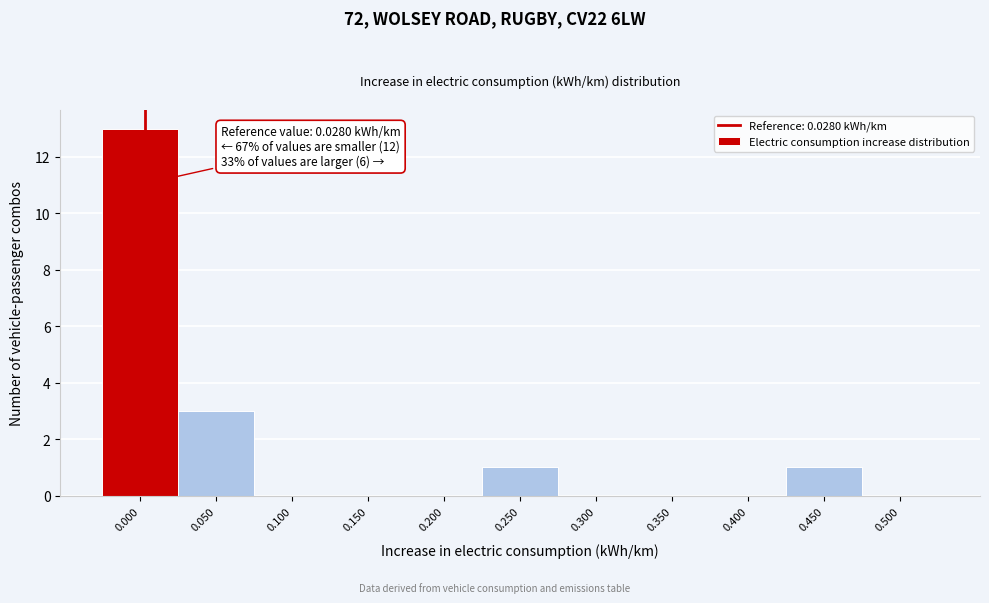

Reading left to right, extract all data points from this chart.

0.000=13	0.050=3	0.100=0	0.150=0	0.200=0	0.250=1	0.300=0	0.350=0	0.400=0	0.450=1	0.500=0